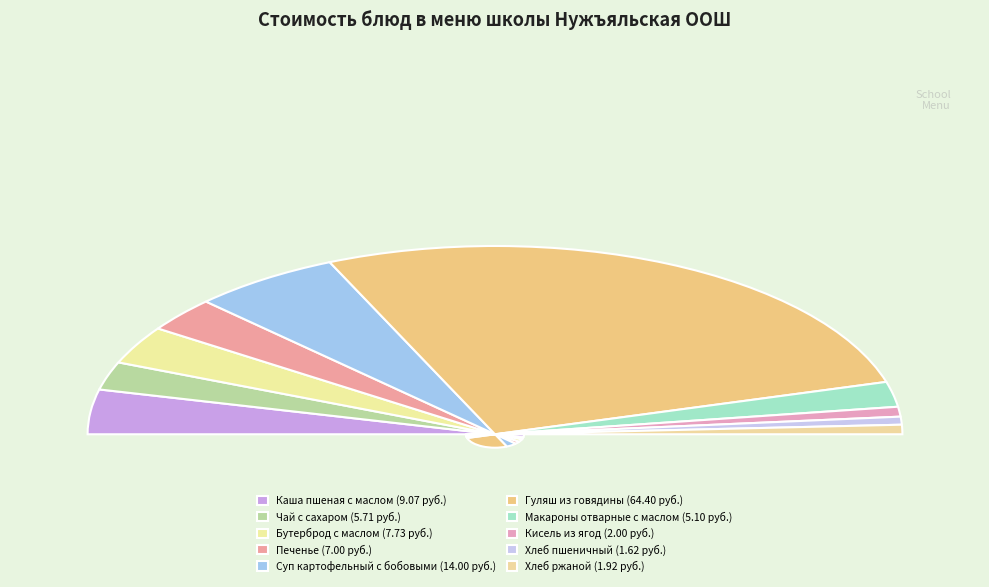

What percentage is NOT represented by Хлеб ржаной?

98.4%